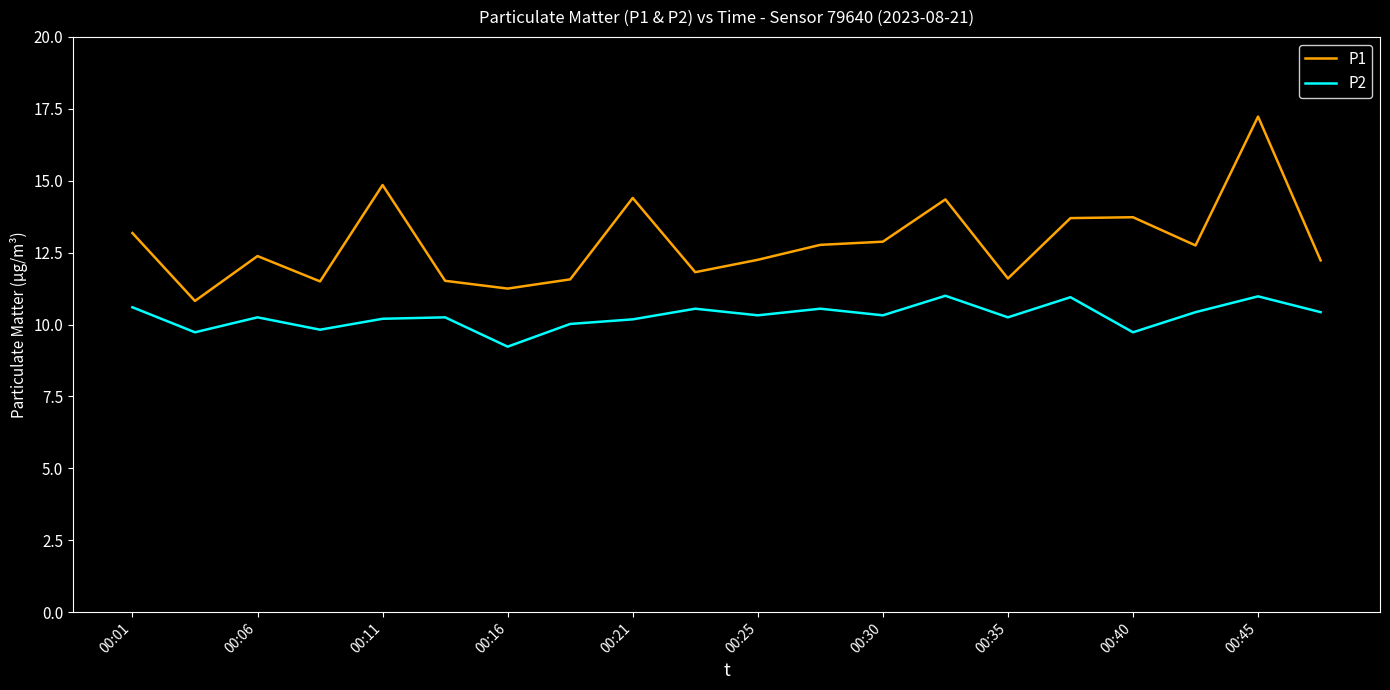

What is the maximum value for P2?

11.0